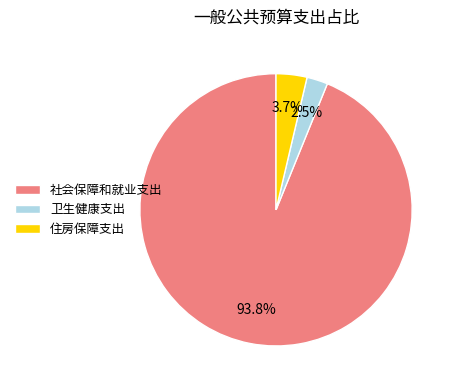

What percentage do 住房保障支出 and 卫生健康支出 together represent?

6.2%